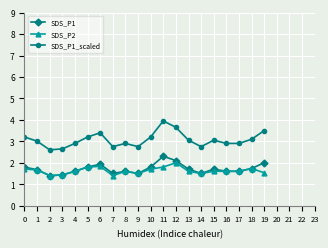

Which series has the widest spread of values?

SDS_P1_scaled